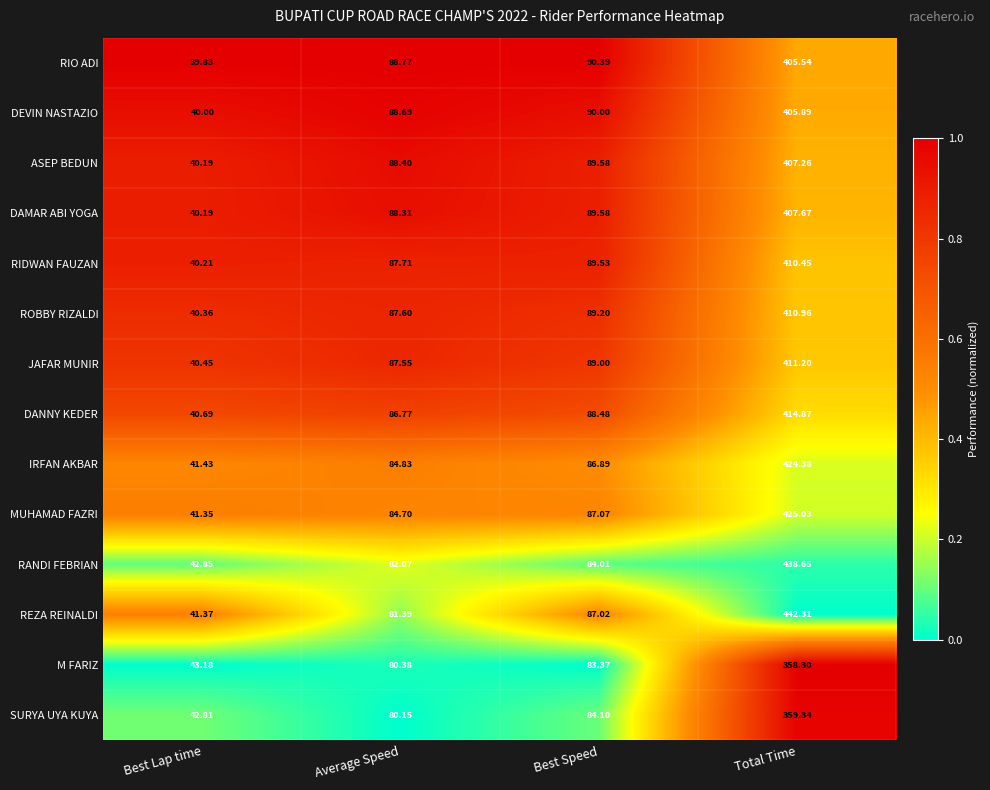

At which label is DANNY KEDER closest to 227?

Best Speed